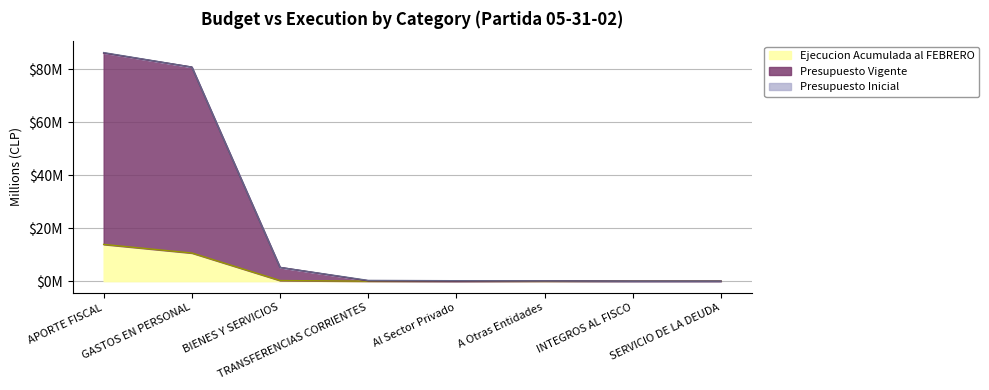

True or false: Presupuesto Vigente and Presupuesto Inicial intersect in this chart.

False